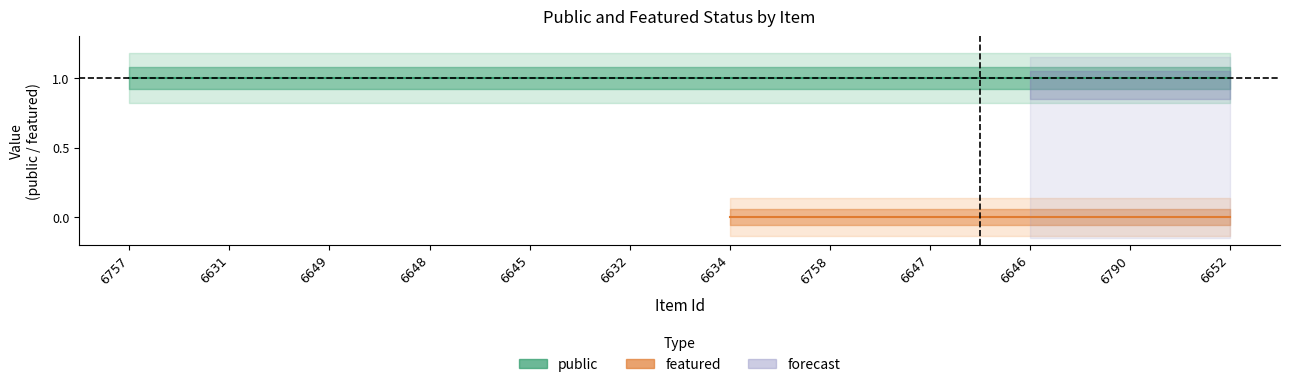

Between 6652 and 6647, which is larger?

6652